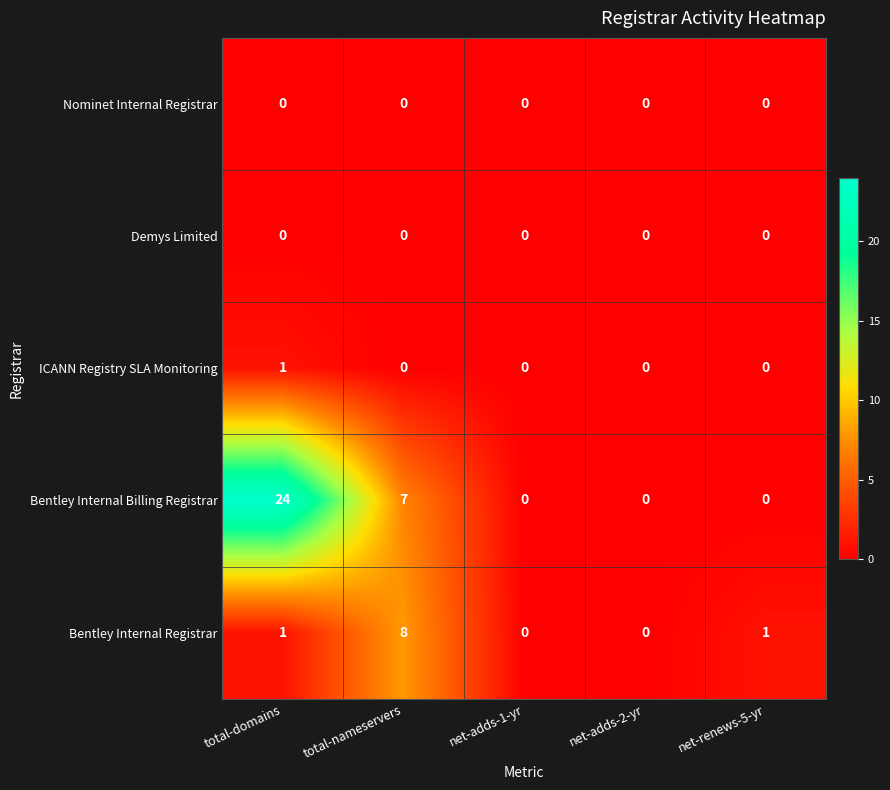

How many Bentley Internal Billing Registrar values are between 0 and 7?

4